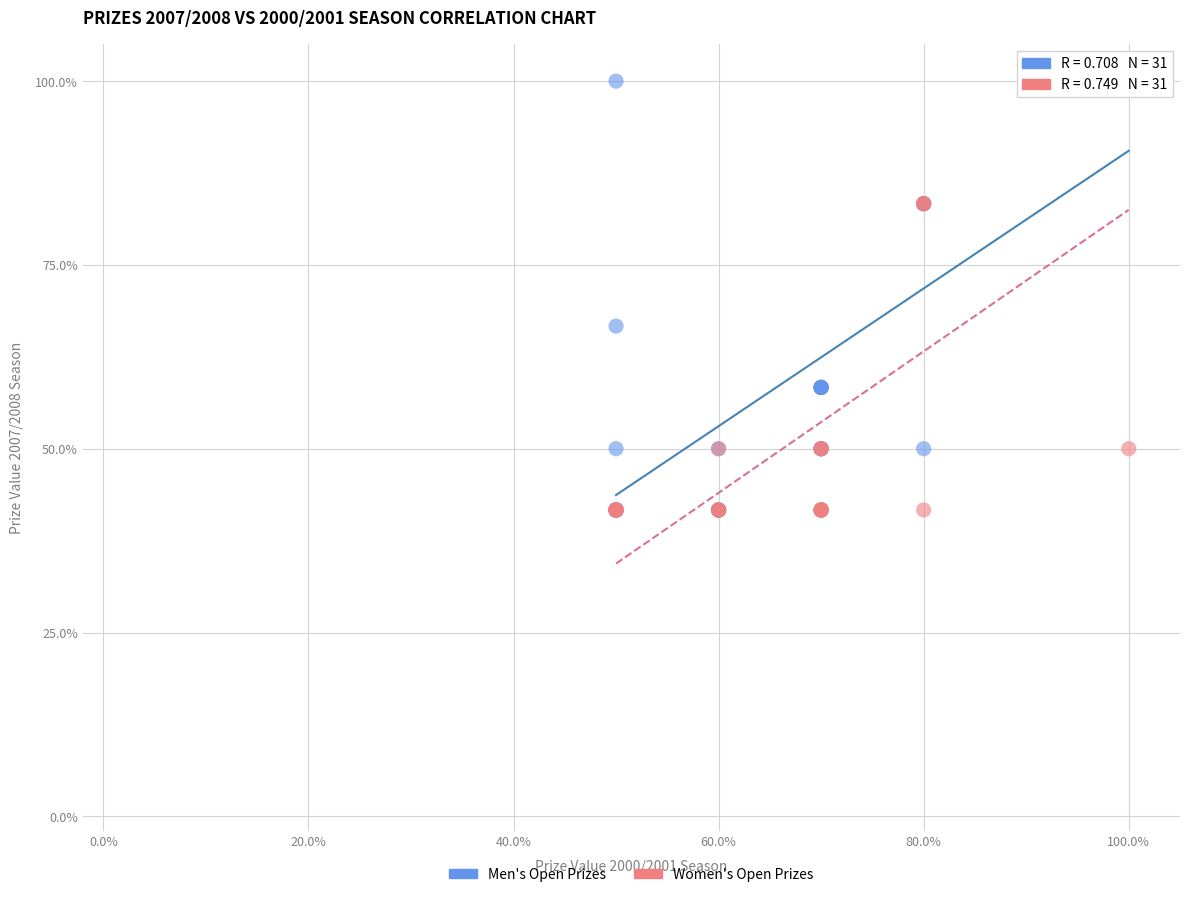

What are all the series names shown in the legend?

Men's Open Prizes, Women's Open Prizes